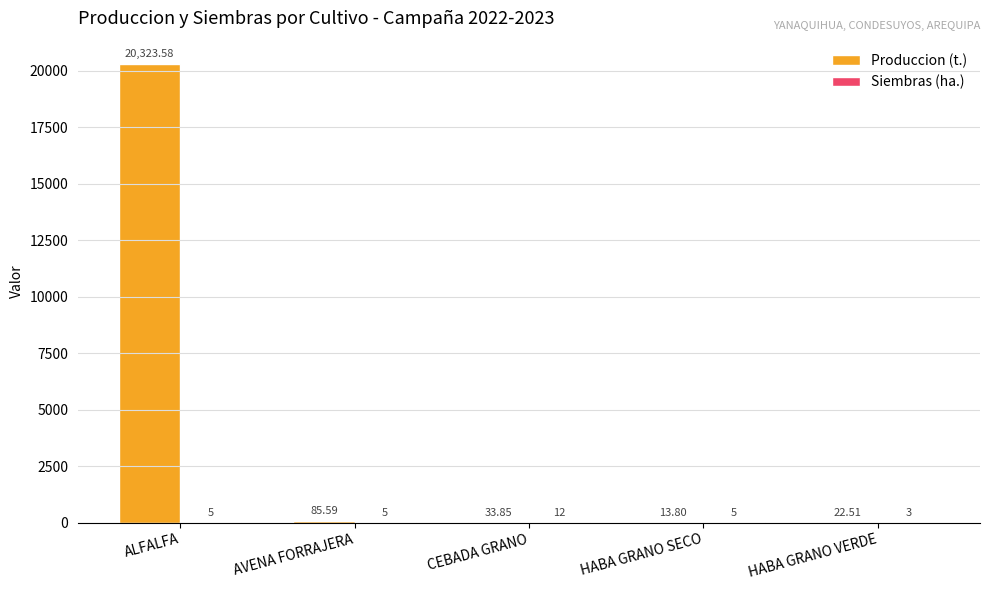

Where does the Produccion (t.) series first go above 33?

ALFALFA